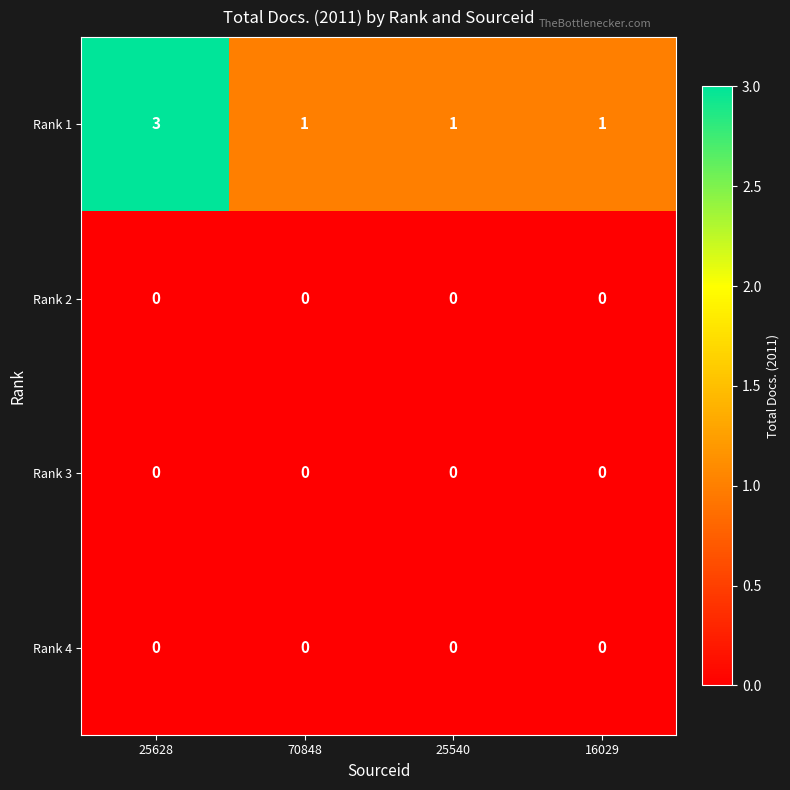

What is the sum of all Rank 1 values?

6